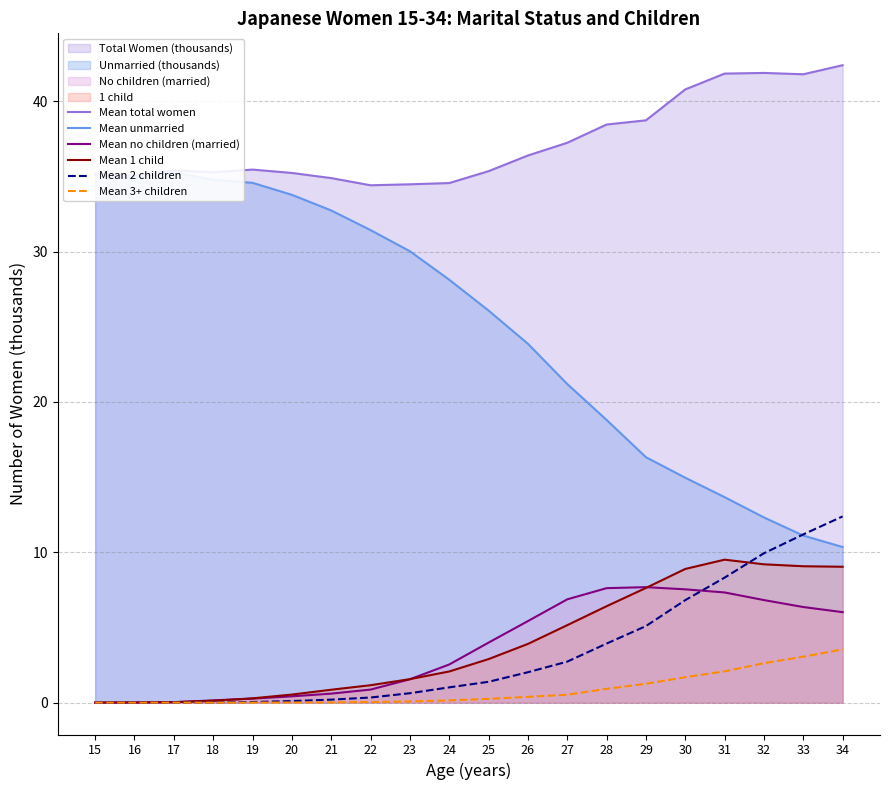

Which series has the largest range (max minus min)?

Mean unmarried